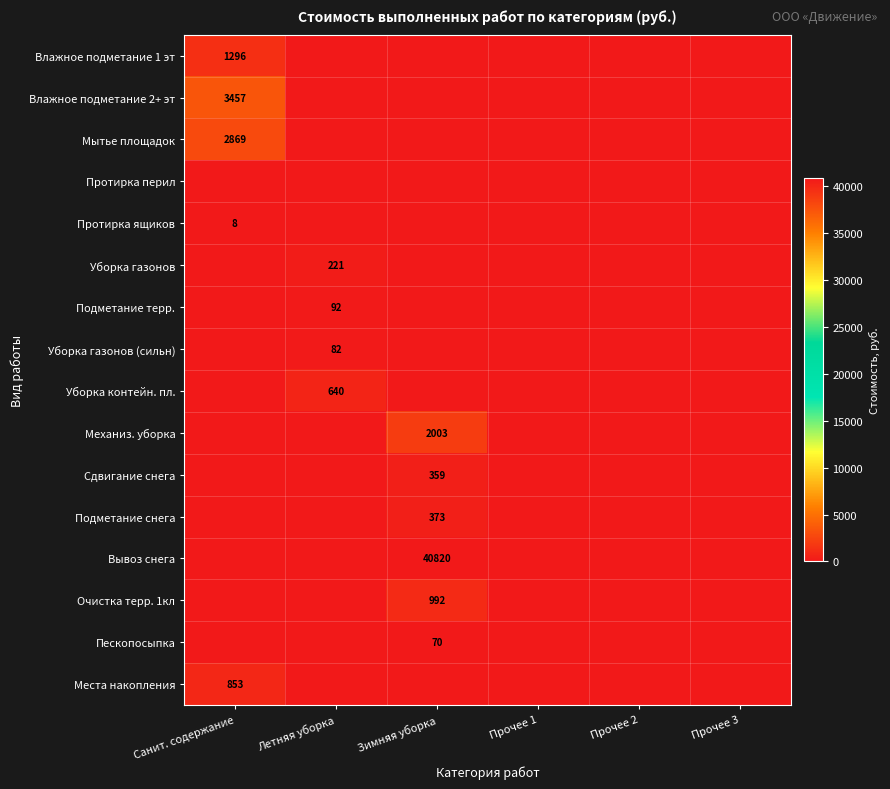

Which has a higher value, Летняя уборка or Прочее 2?

Летняя уборка